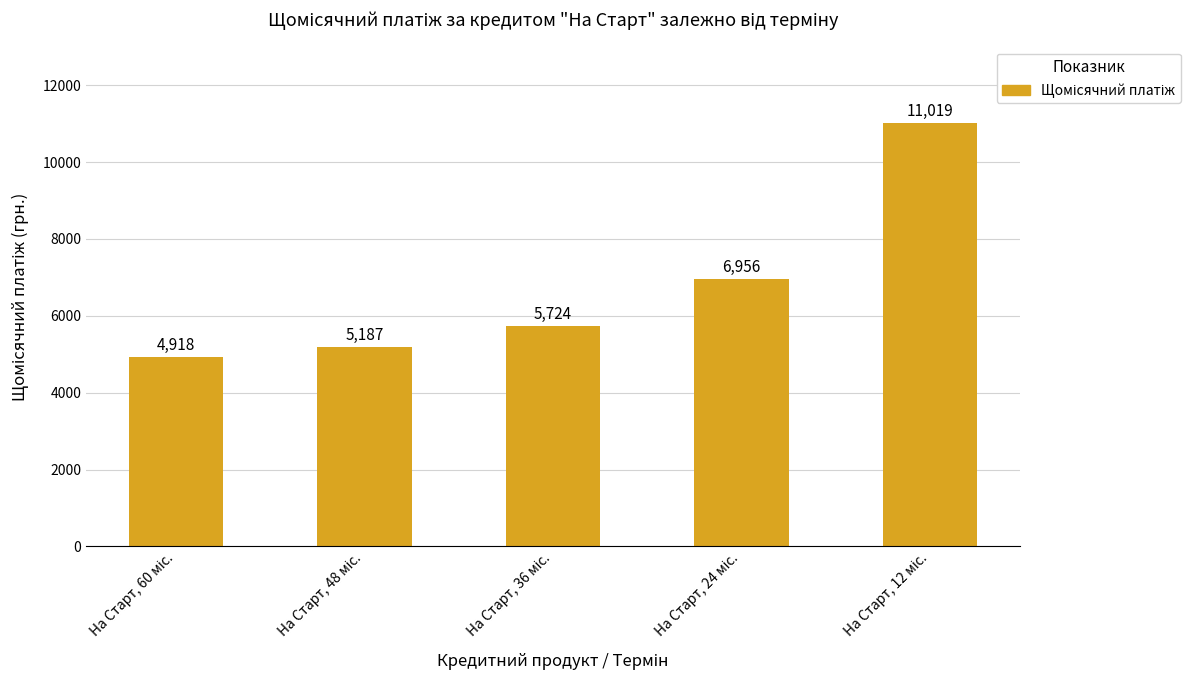

What is the greatest value displayed?

11019.0